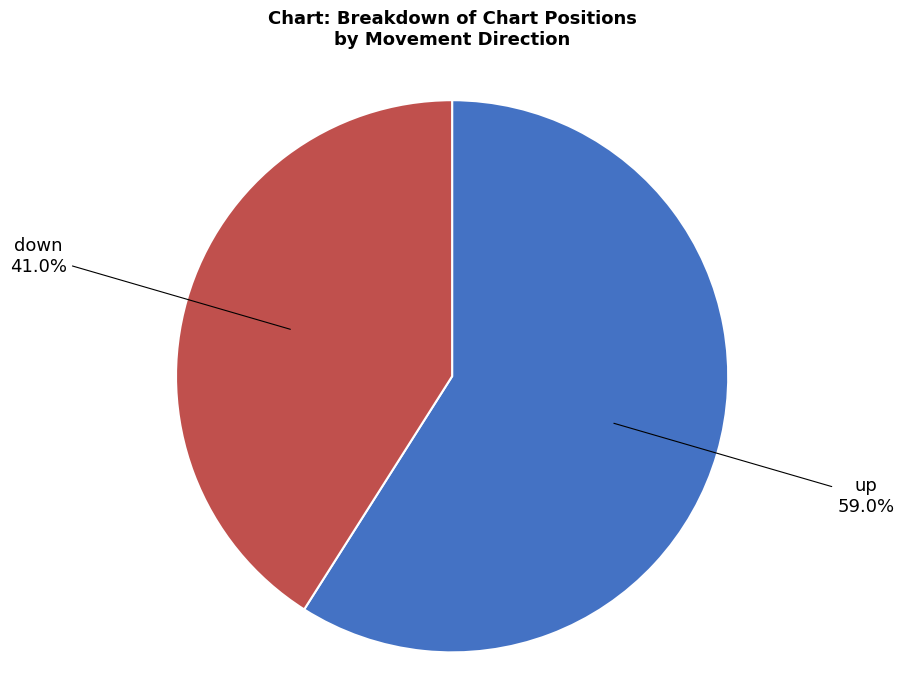

Is down the majority of the pie?

No